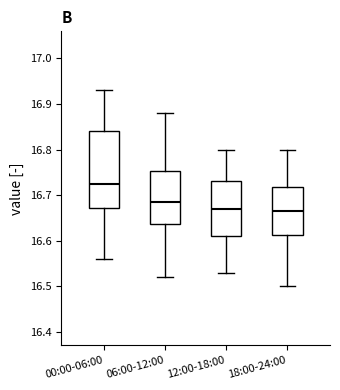

Which box is the tallest, from its lower edge to its upper edge?

00:00-06:00